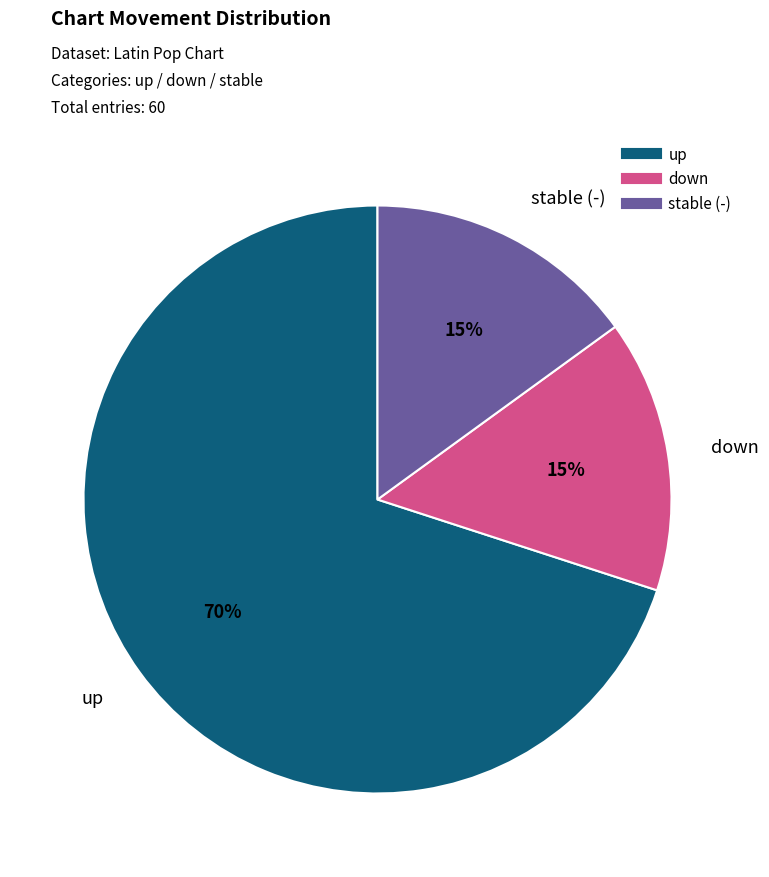

To the nearest percent, what is the difference between the largest and smallest slice percentages?

55%